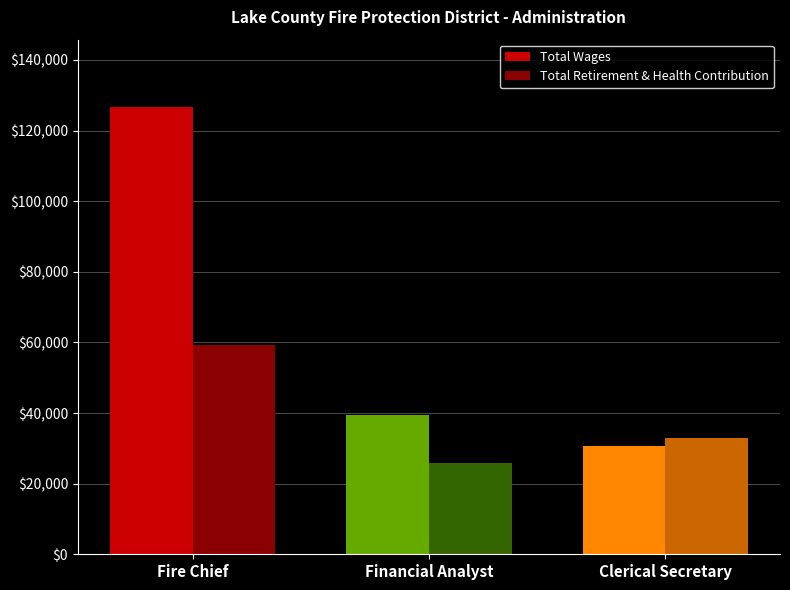

The value of Total Retirement & Health Contribution at Financial Analyst is 25768. True or false?

True